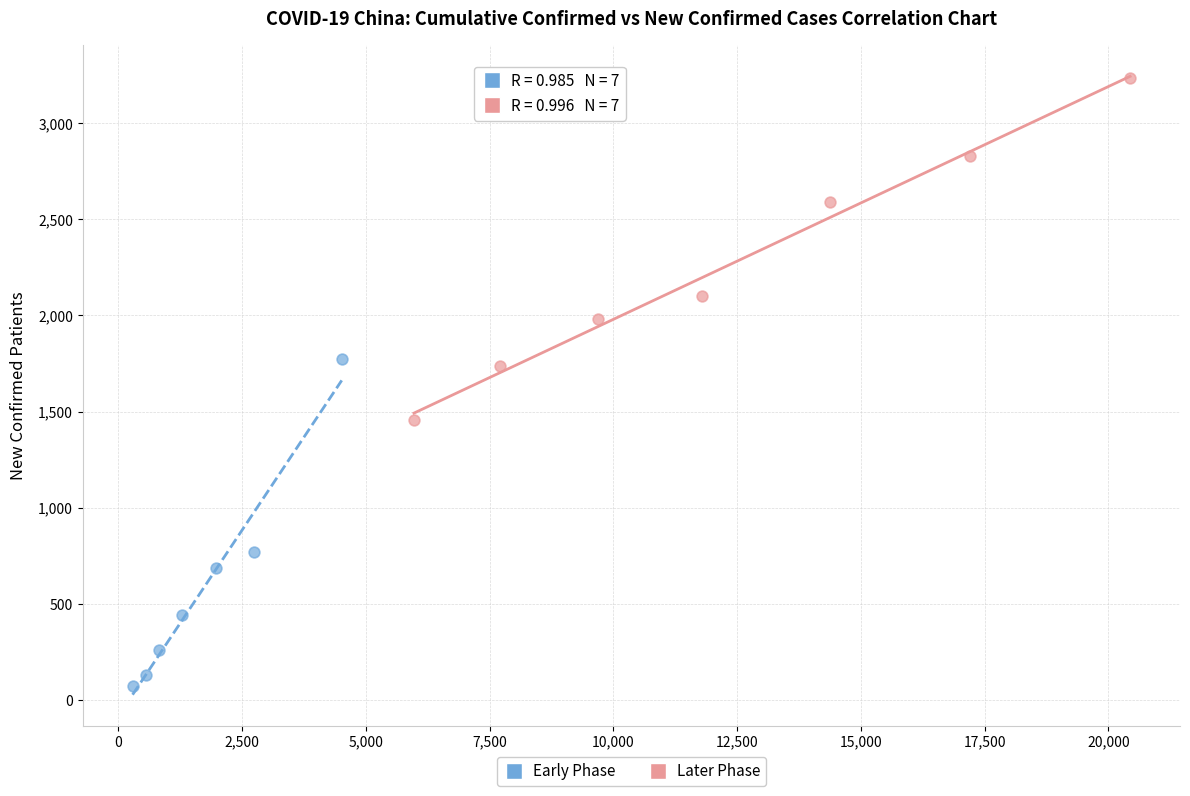

Which series reaches the maximum Y coordinate?

Later Phase